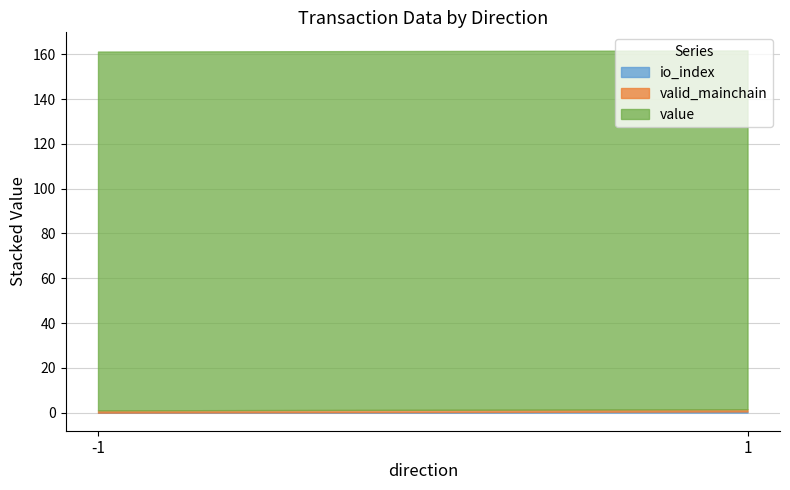

Between -1 and 1, which is larger?

1